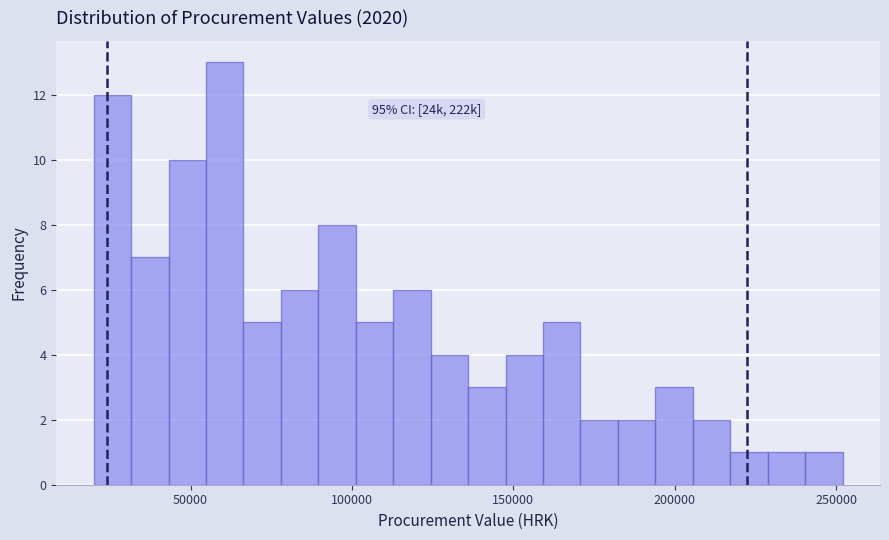

Around what value on the x-axis is the tallest bar? Give the approximate position of its centre, as read against the axis.

60000